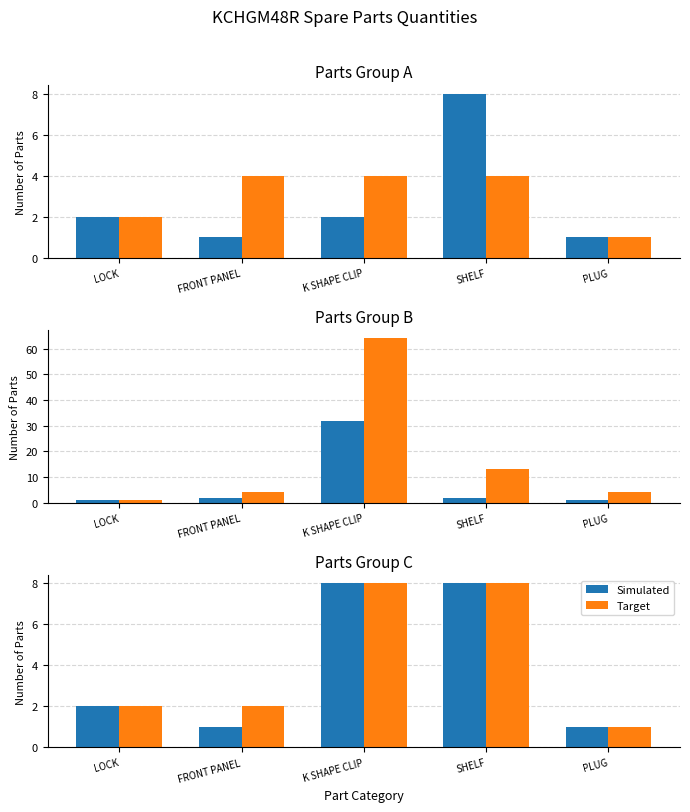

What is the difference between the second highest and second lowest values in the Simulated series?

7